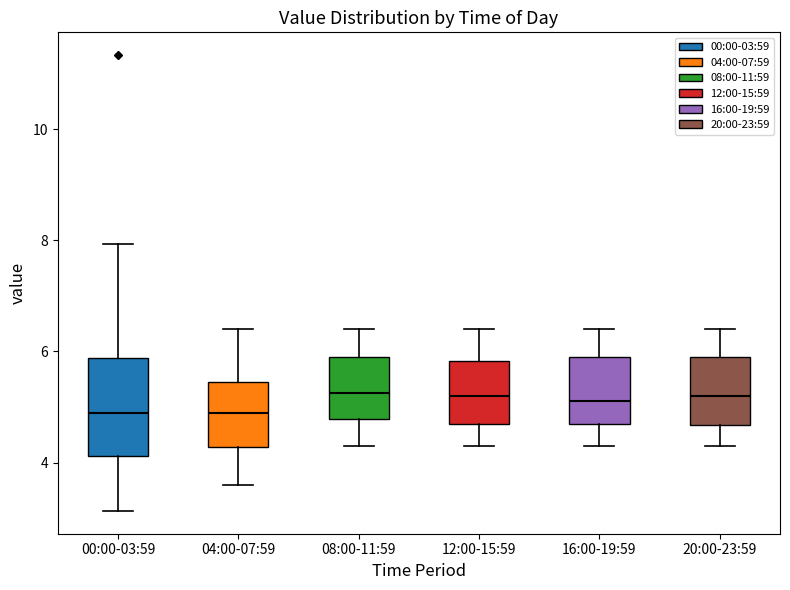

Reading left to right, transcribe this box plot: for each box, give where its median line is, the range the box spans, and where its two whiskers end, as read against the y-axis. The values are not printed on the chart, so give them approximately, as read against the axis.

00:00-03:59: median 5.0, box 4.2 to 5.8, whiskers 3.2 to 8.0
04:00-07:59: median 5.0, box 4.2 to 5.4, whiskers 3.6 to 6.4
08:00-11:59: median 5.2, box 4.8 to 6.0, whiskers 4.4 to 6.4
12:00-15:59: median 5.2, box 4.8 to 5.8, whiskers 4.4 to 6.4
16:00-19:59: median 5.2, box 4.8 to 6.0, whiskers 4.4 to 6.4
20:00-23:59: median 5.2, box 4.6 to 6.0, whiskers 4.4 to 6.4